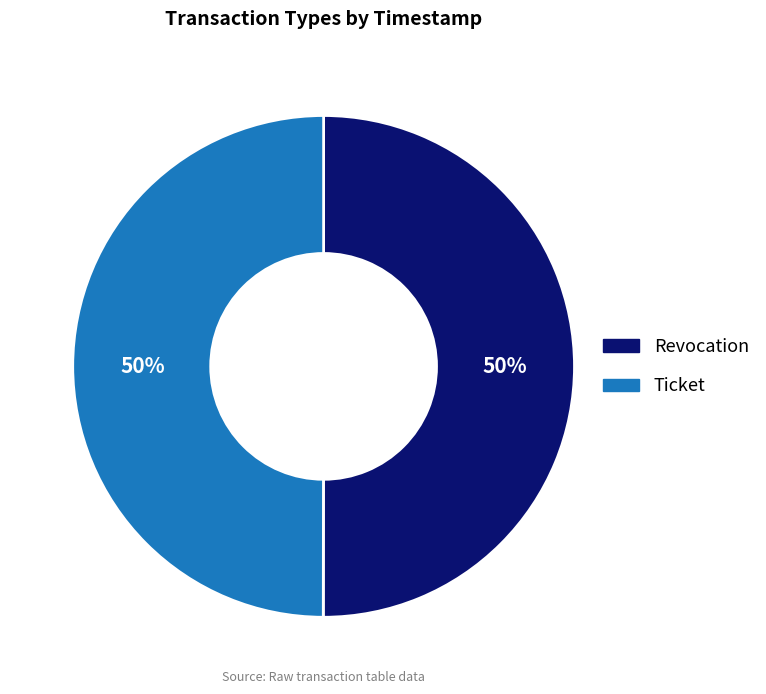

To the nearest percent, what percentage of the pie is Ticket?

50%